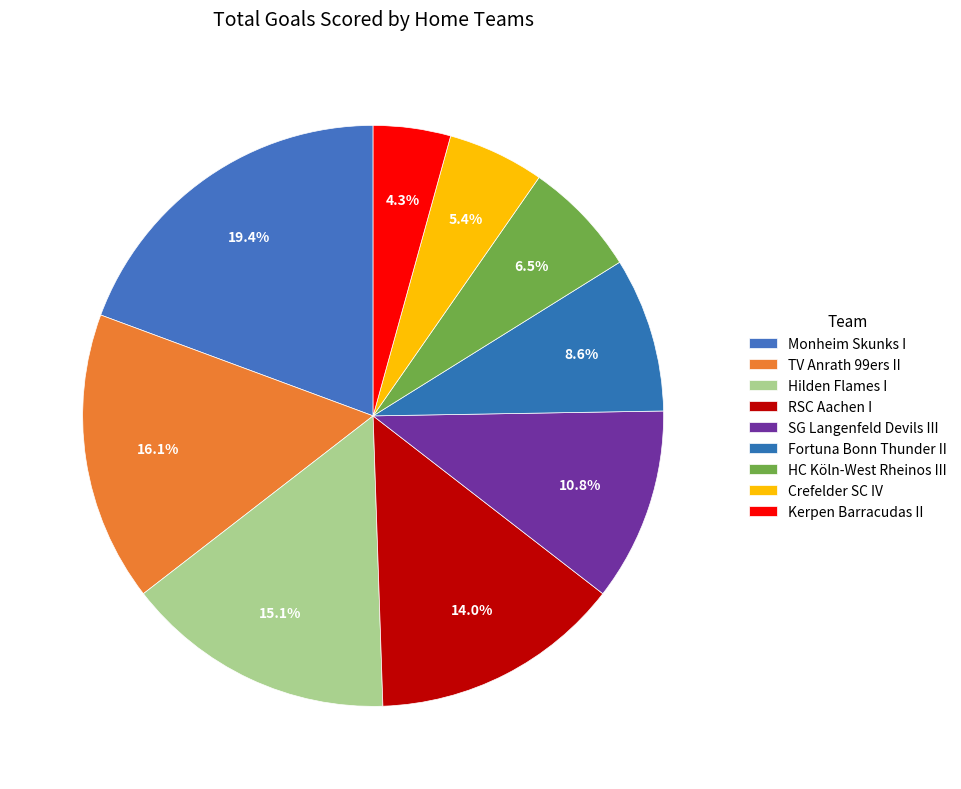

Is it true that Monheim Skunks I is 19% of the pie?

True